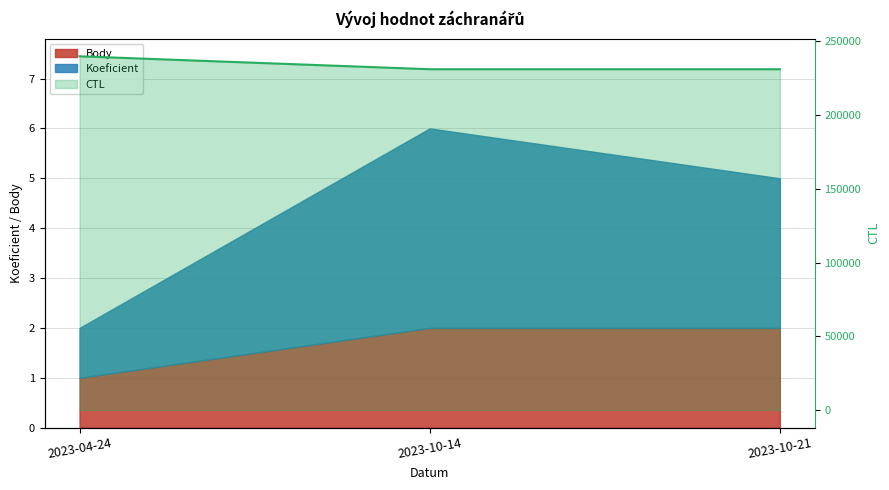

What is the difference between the maximum and minimum values?

8766